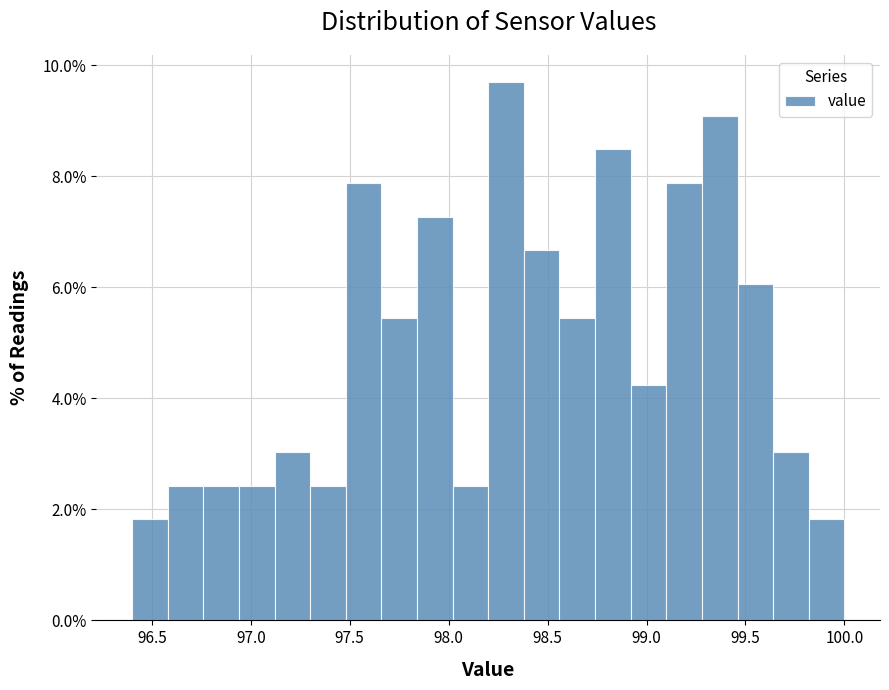

Around what value on the x-axis is the tallest bar? Give the approximate position of its centre, as read against the axis.

98.30